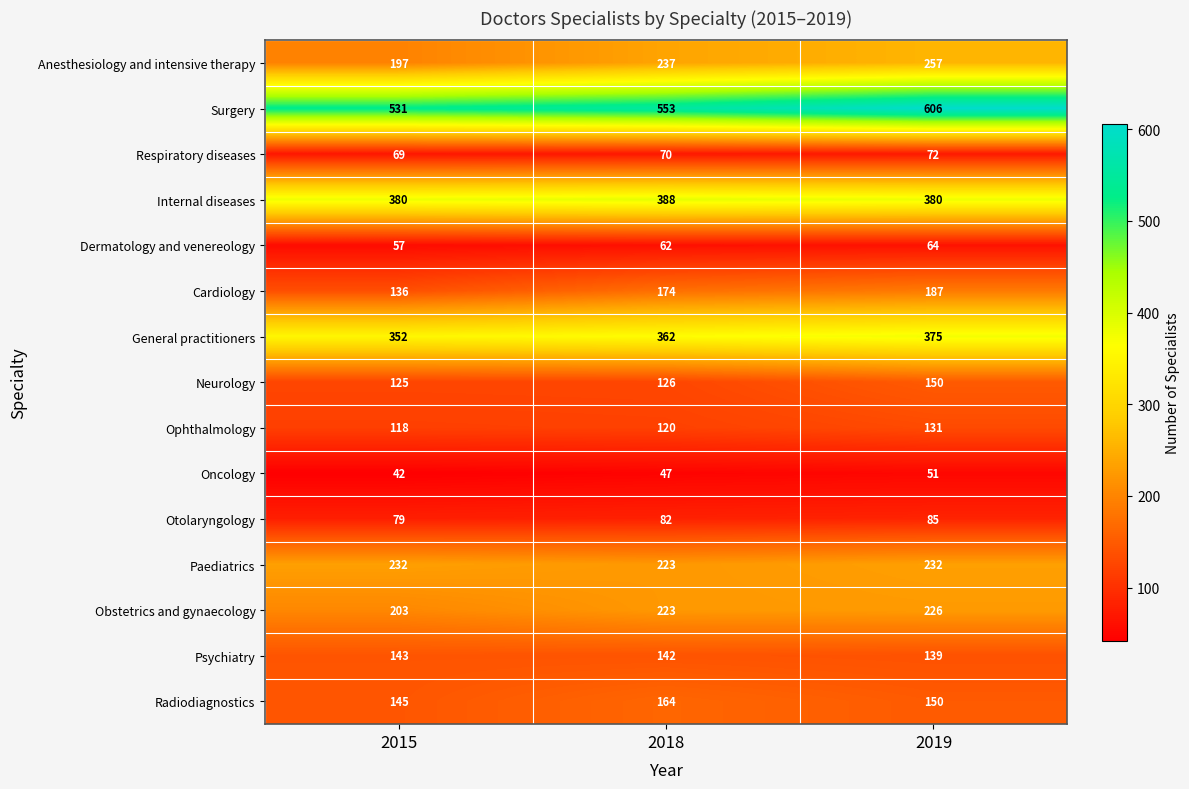

How many categories are shown in the chart?

3